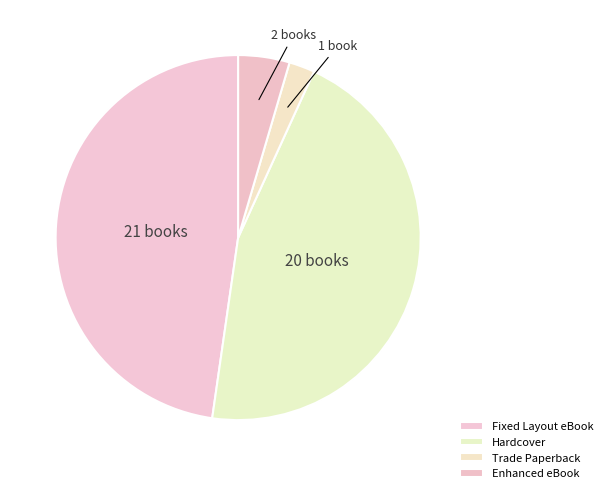

To the nearest percent, what is the difference between the largest and smallest slice percentages?

45%